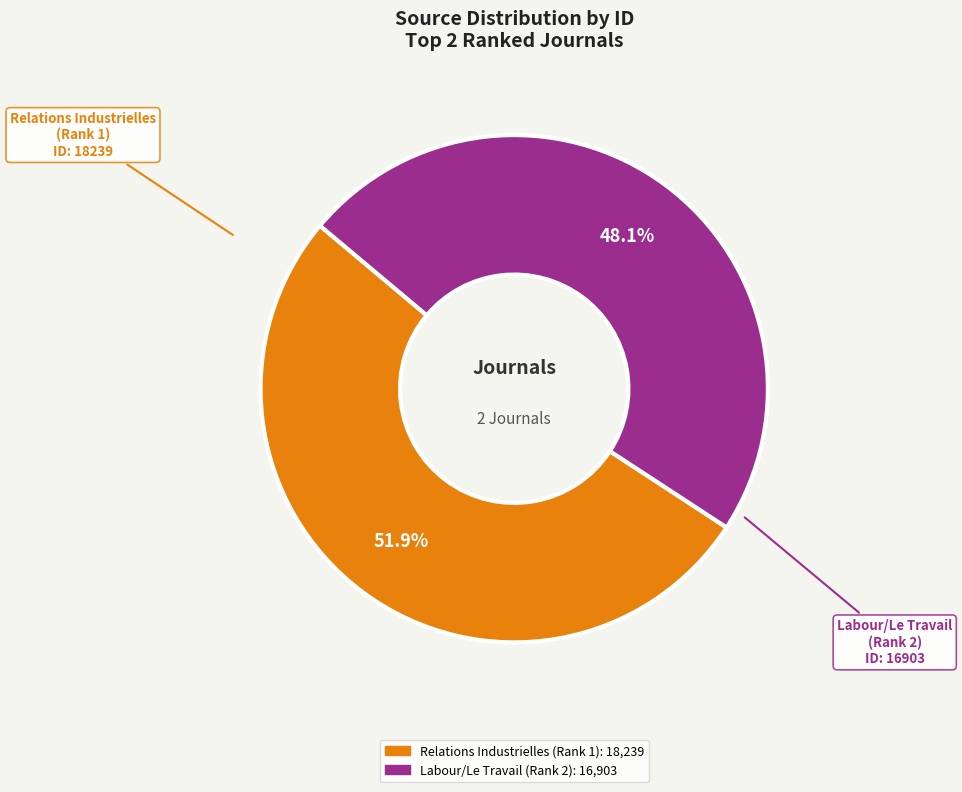

Which category accounts for the majority?

Relations Industrielles (Rank 1)